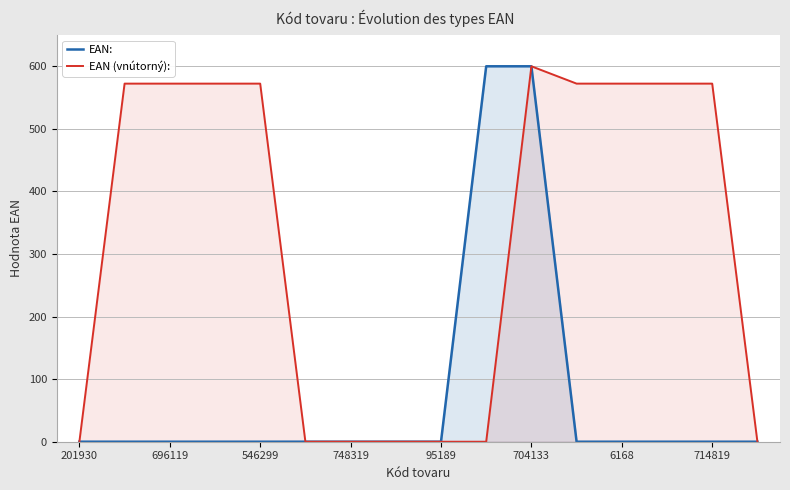

What is the highest value of the EAN (vnútorný): series?

600.0